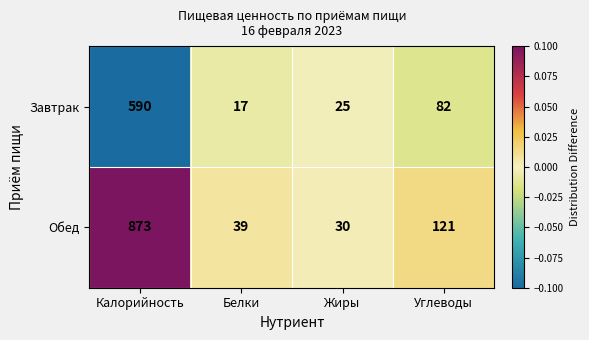

What is the difference between the maximum and minimum values in the Обед series?

843